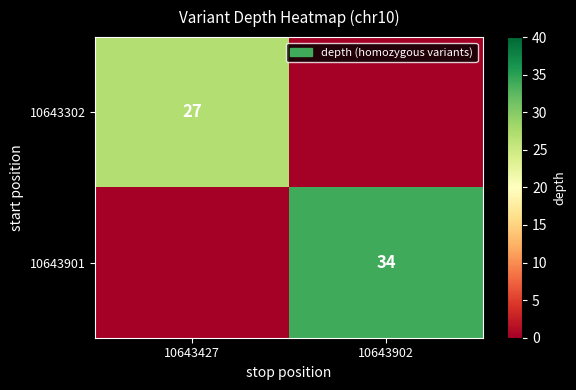

The 10643901 series shows 34 at 10643902. True or false?

True